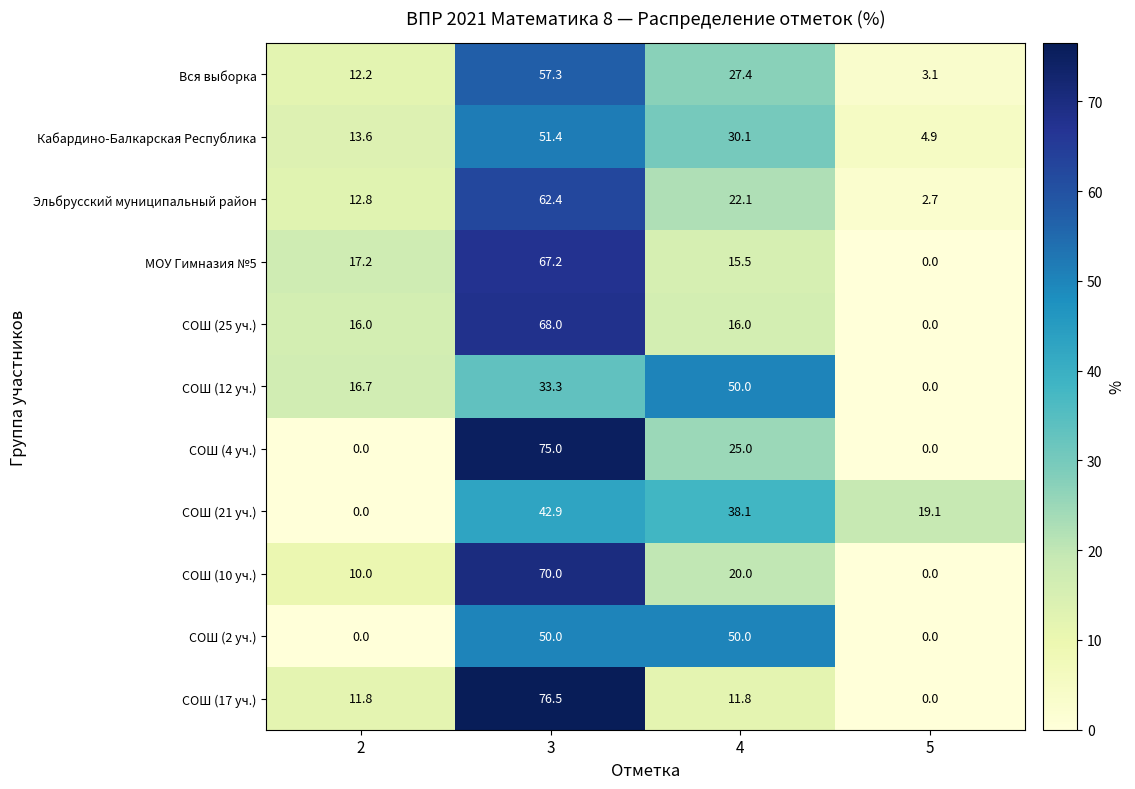

At how many categories does at least one series exceed 25?

2